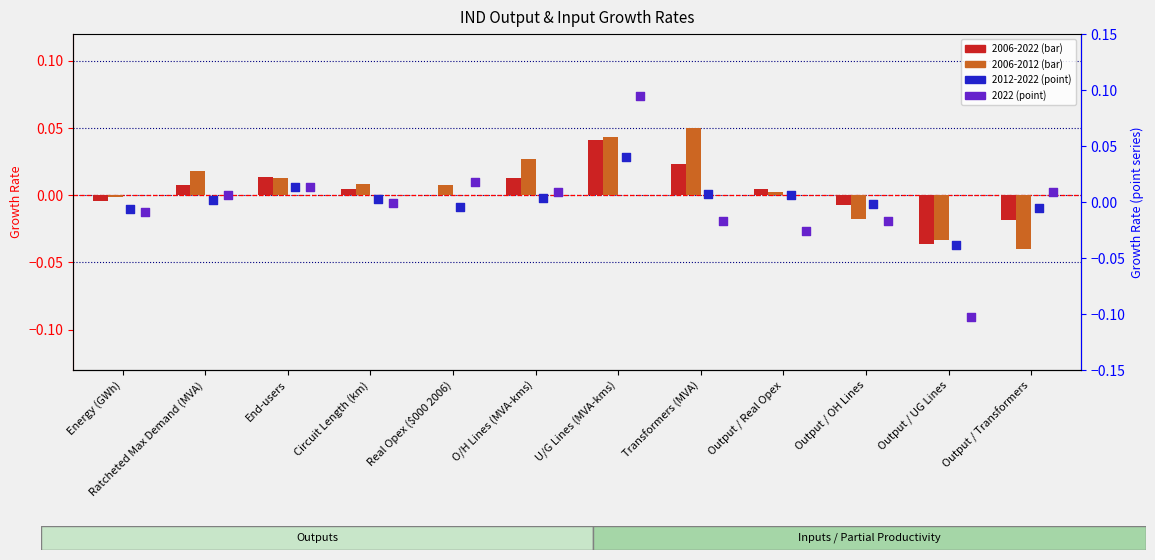

At how many categories does at least one series exceed 0?

9